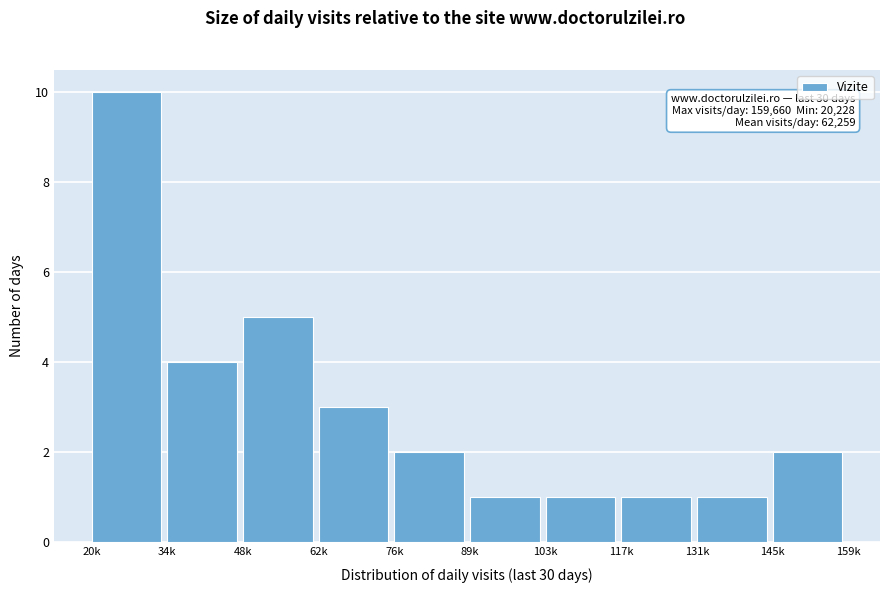

Reading left to right, transcribe all the data shown in this chart.

20k=10	34k=4	48k=5	62k=3	76k=2	89k=1	103k=1	117k=1	131k=1	145k=2